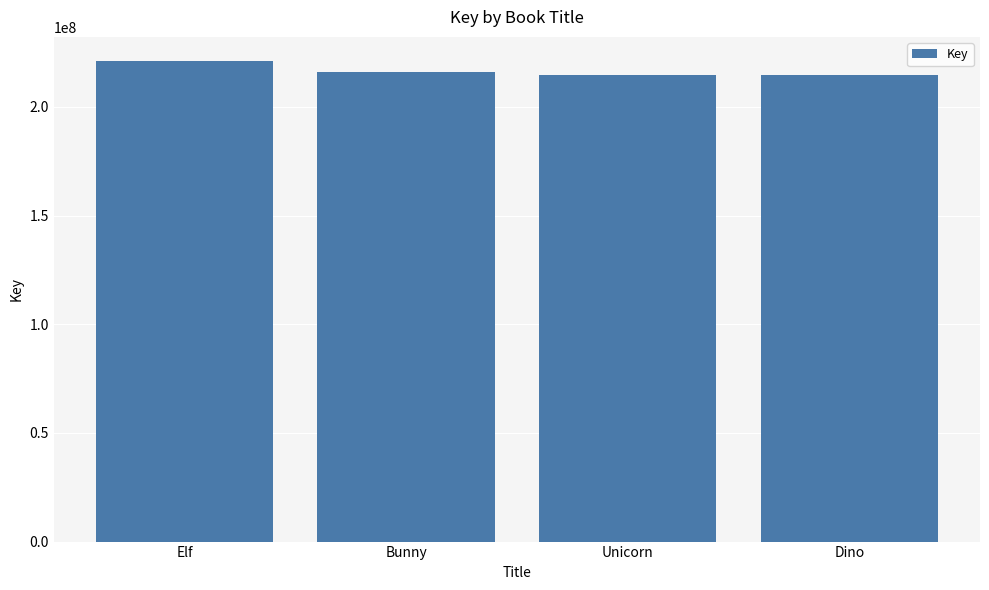

What is the sum of all values?

866824381